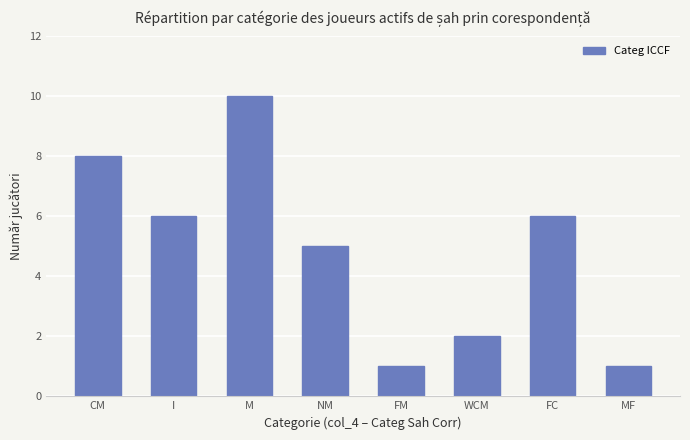

The value at CM is 12. True or false?

False